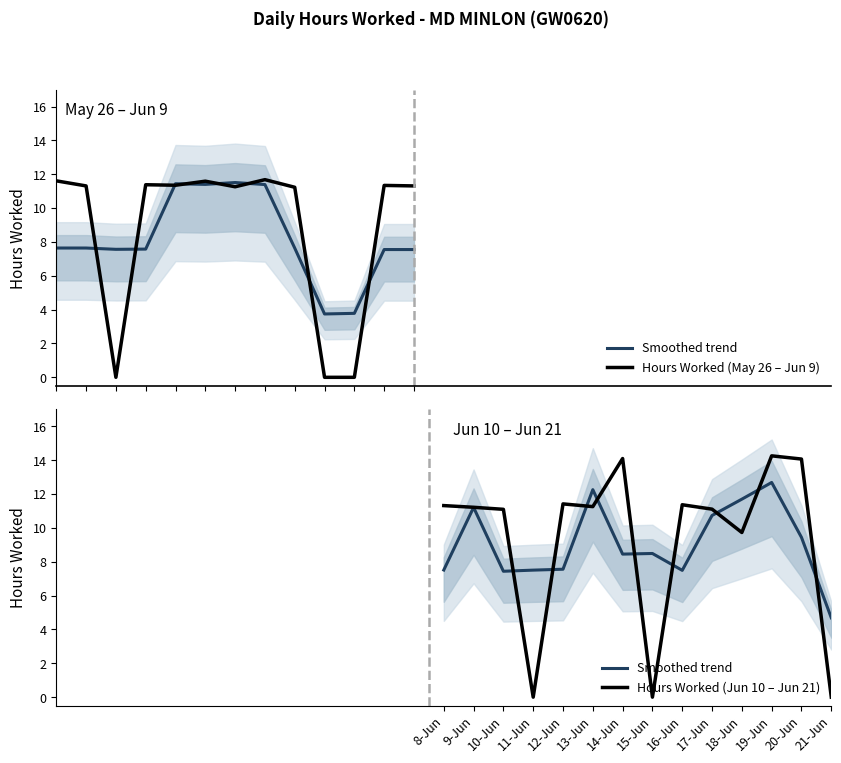

Where is the first local maximum?

29-May